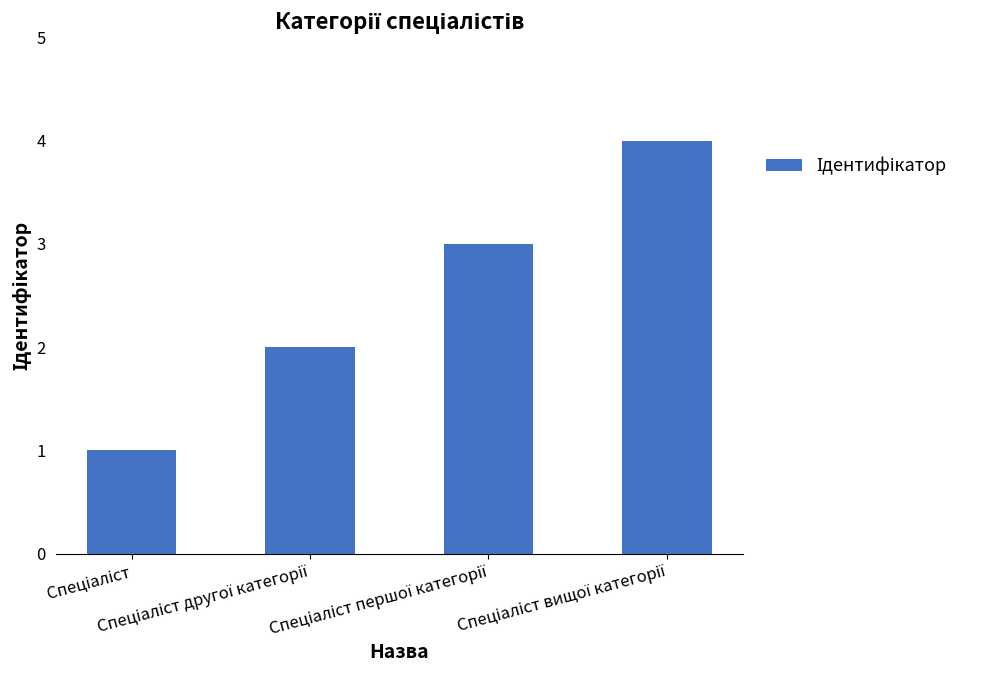

What is the maximum value shown in the chart?

4